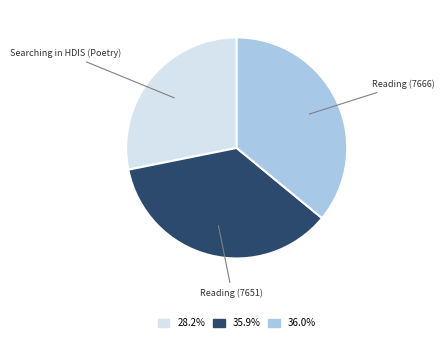

Does any single category account for the majority?

No